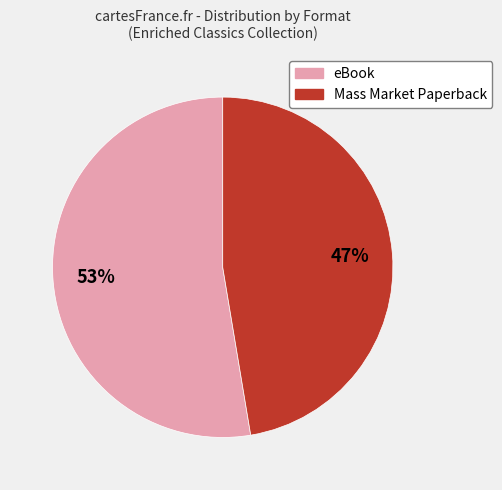

Is there any slice that represents more than half of the pie?

Yes